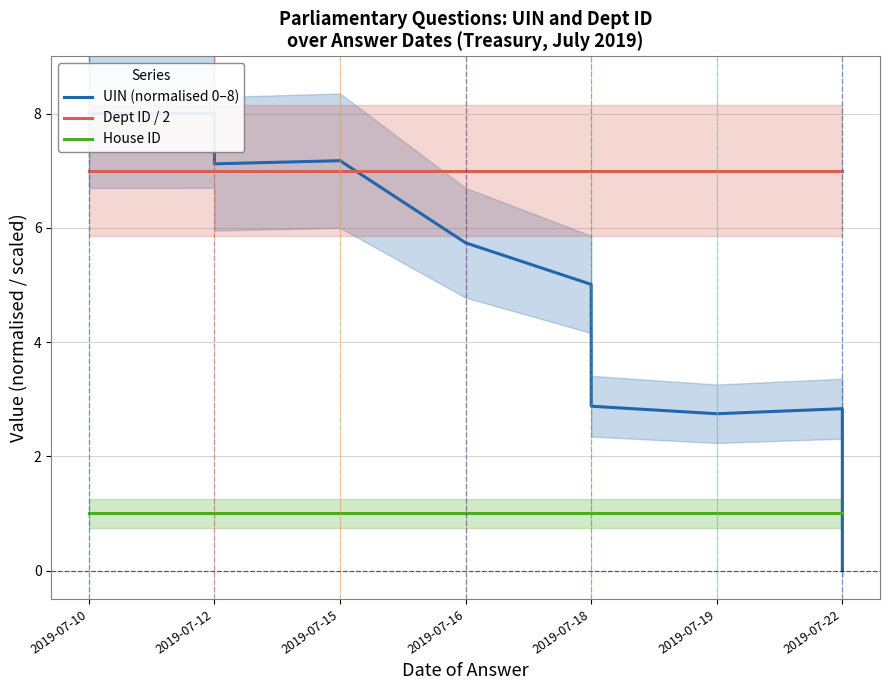

Which series has the largest range (max minus min)?

UIN (normalised 0–8)